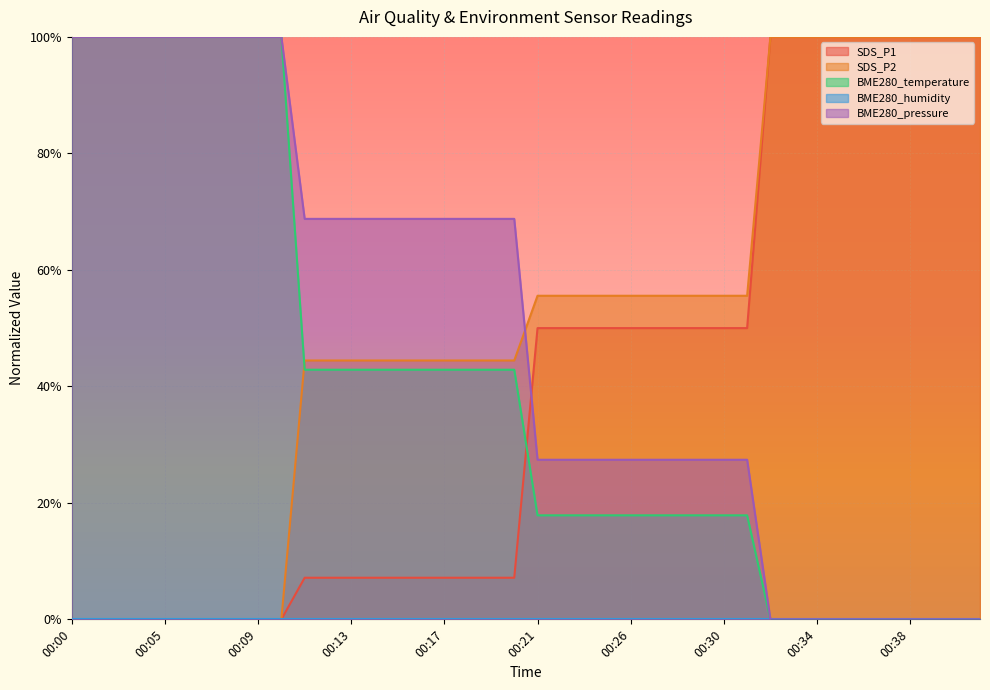

Which series has the largest total across all categories?

SDS_P2